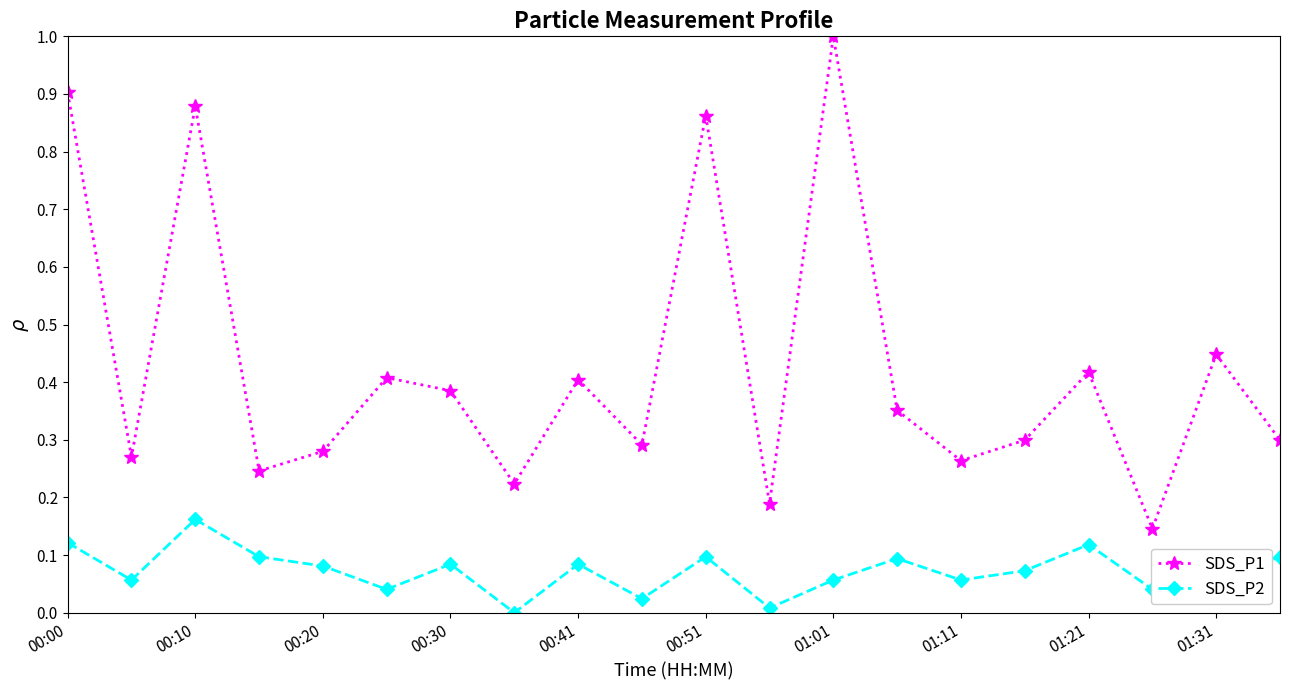

What are all the series names shown in the legend?

SDS_P1, SDS_P2